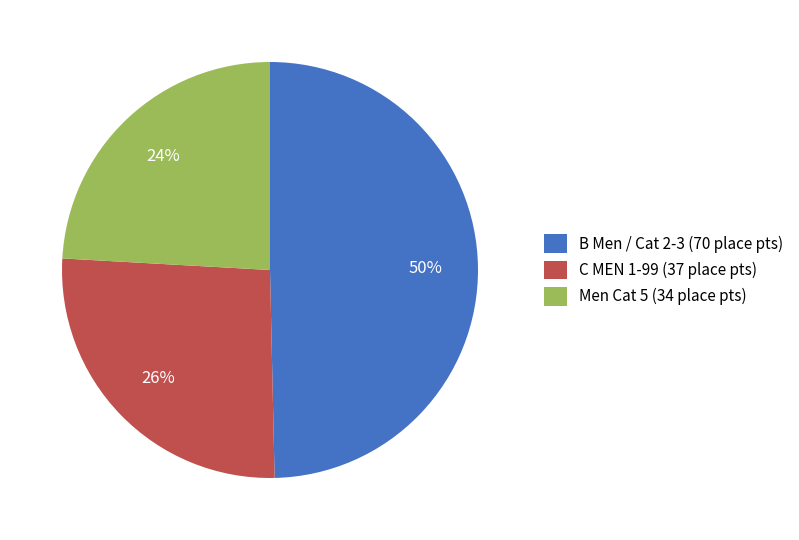

What is the smallest slice in the pie chart?

Men Cat 5 (34 place pts)